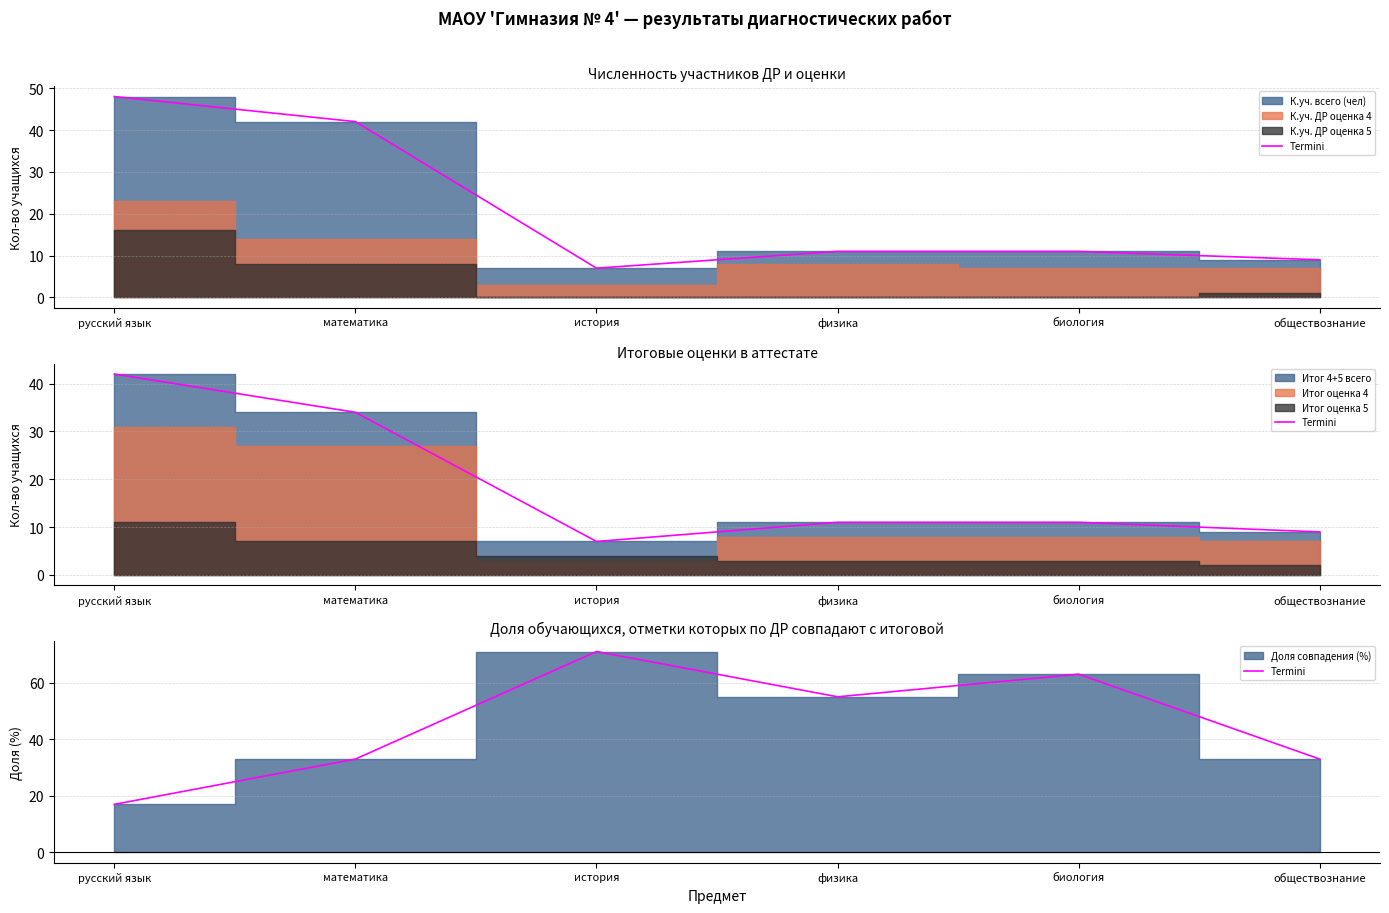

Which category has the lowest value across all series?

русский язык